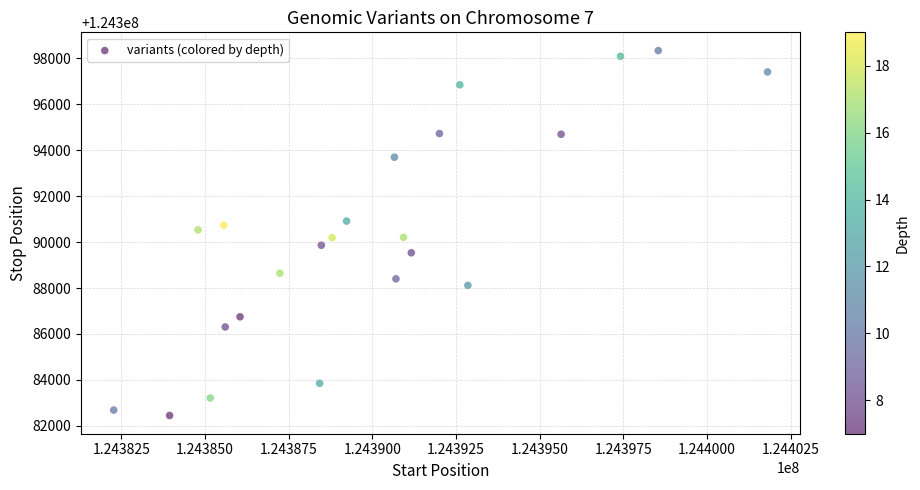

What is the range of X values (max minus min)?

19534.7